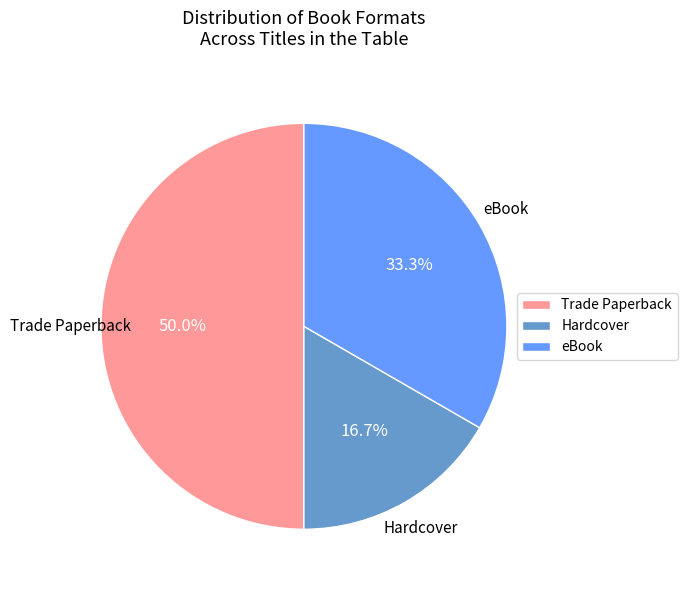

To the nearest percent, what portion does Hardcover represent?

17%